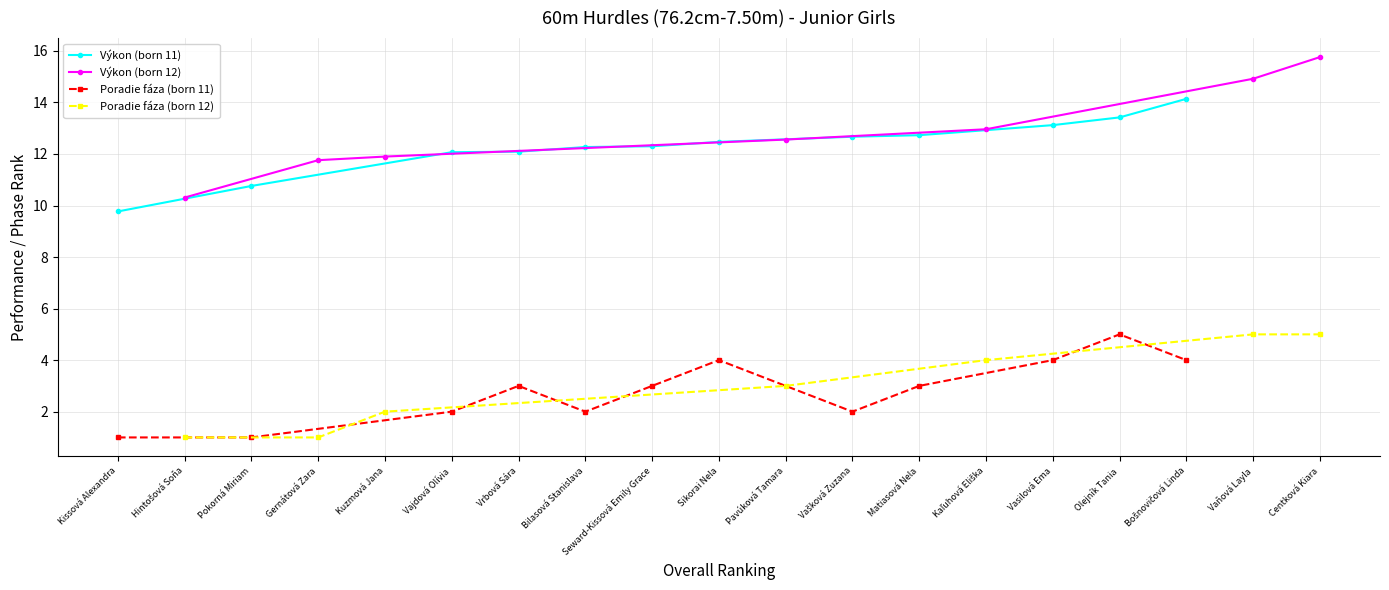

What is the minimum value for Výkon (born 11)?

9.8